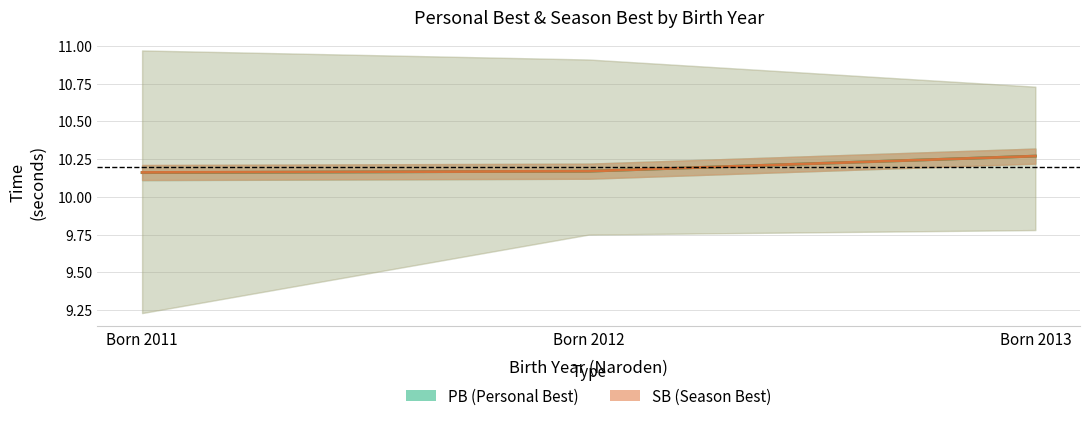

The value of SB (Season Best) at Born 2013 is 5.7. True or false?

False